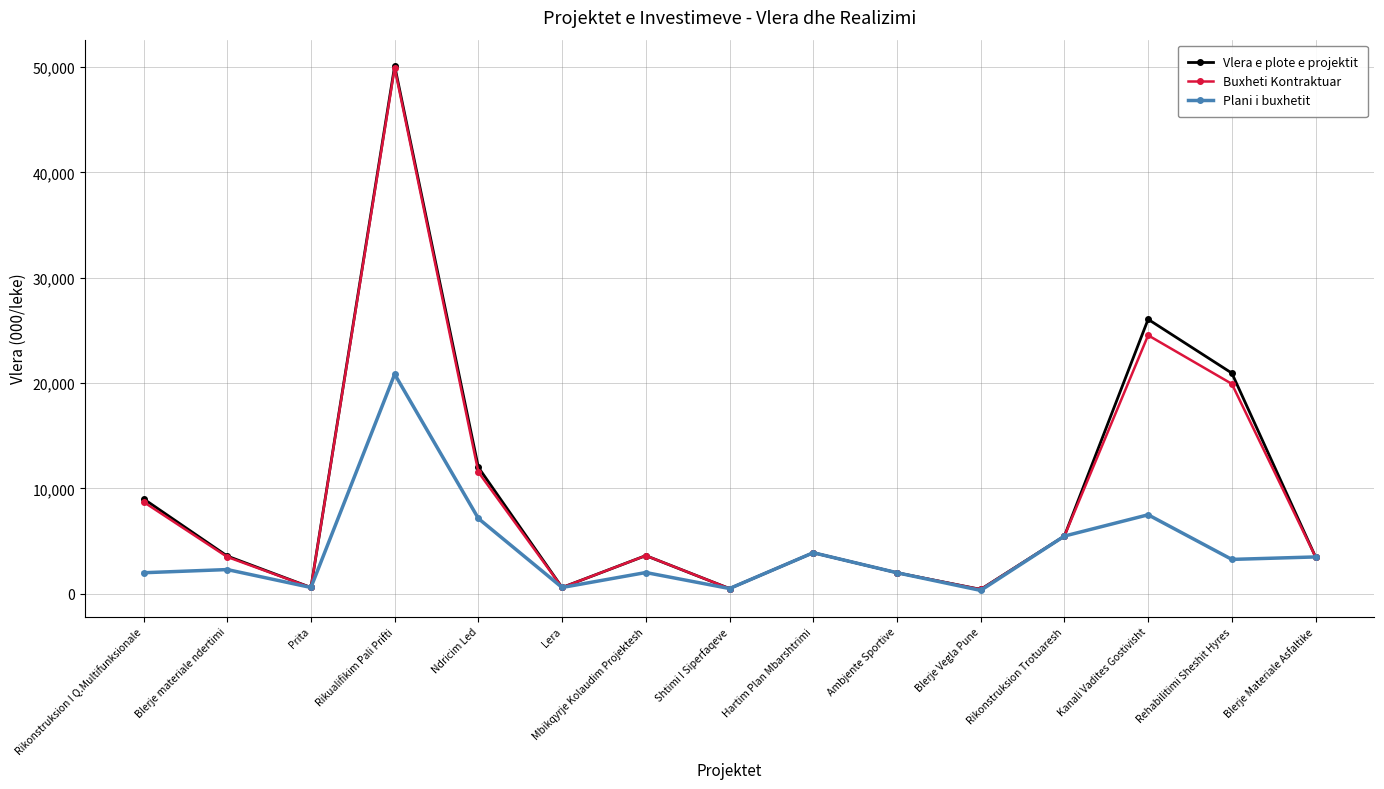

What is the average value of the Plani i buxhetit series?

4132